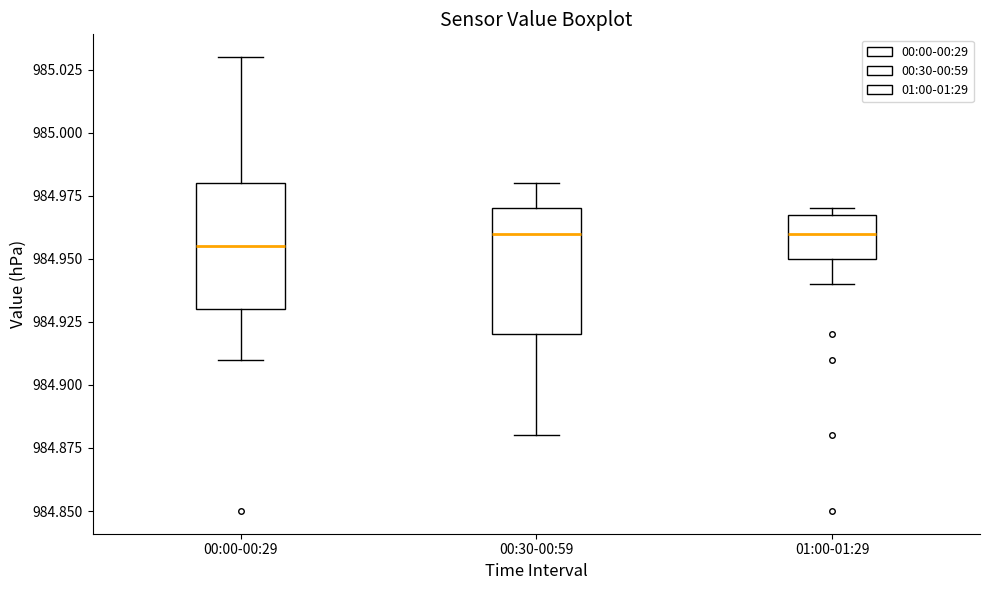

Reading left to right, read every box against the y-axis: the position of its median line, the range the box covers, and the ends of its whiskers. The values are not printed on the chart, so give them approximately, as read against the axis.

00:00-00:29: median 984.955, box 984.930 to 984.980, whiskers 984.910 to 985.030
00:30-00:59: median 984.960, box 984.920 to 984.970, whiskers 984.880 to 984.980
01:00-01:29: median 984.960, box 984.950 to 984.970, whiskers 984.940 to 984.970 (just above the box's upper edge)